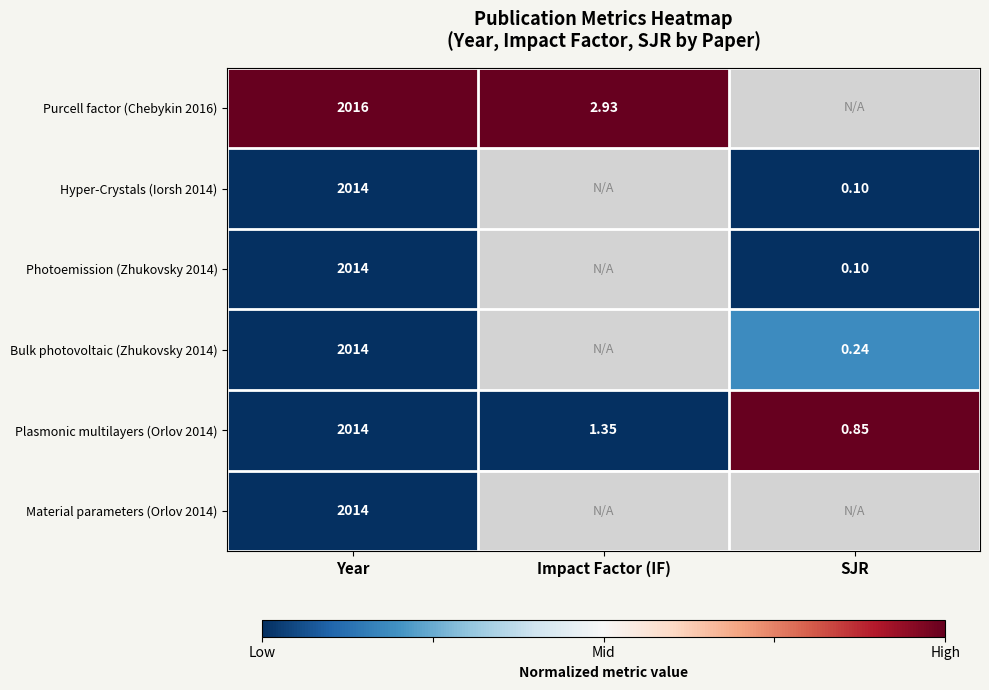

At how many categories does at least one series exceed 0?

3